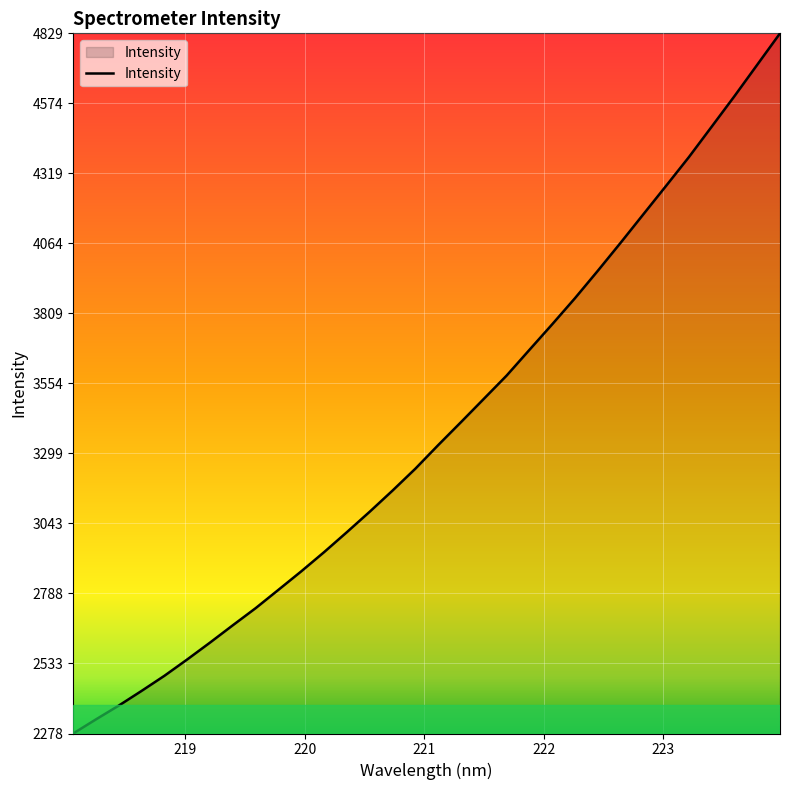

How many values are below 3328?

16